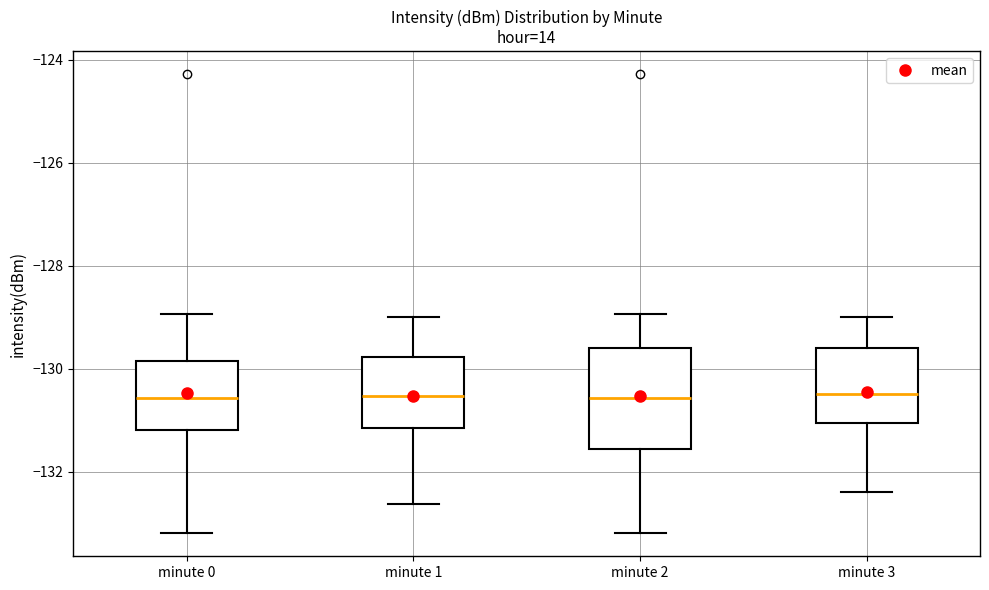

Reading left to right, read every box against the y-axis: the position of its median line, the range the box covers, and the ends of its whiskers. The values are not printed on the chart, so give them approximately, as read against the axis.

minute 0: median -130.6, box -131.2 to -129.8, whiskers -133.2 to -129.0
minute 1: median -130.6, box -131.2 to -129.8, whiskers -132.6 to -129.0
minute 2: median -130.6, box -131.6 to -129.6, whiskers -133.2 to -129.0
minute 3: median -130.4, box -131.0 to -129.6, whiskers -132.4 to -129.0